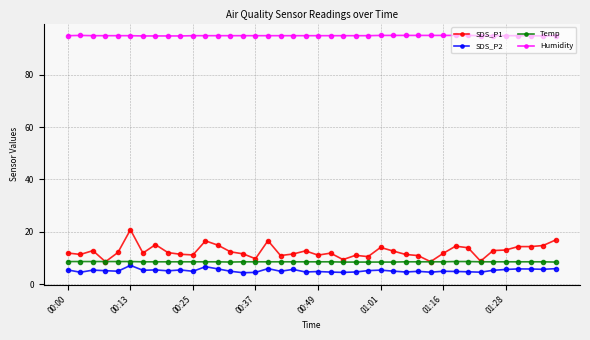

At how many categories does at least one series exceed 59?

40